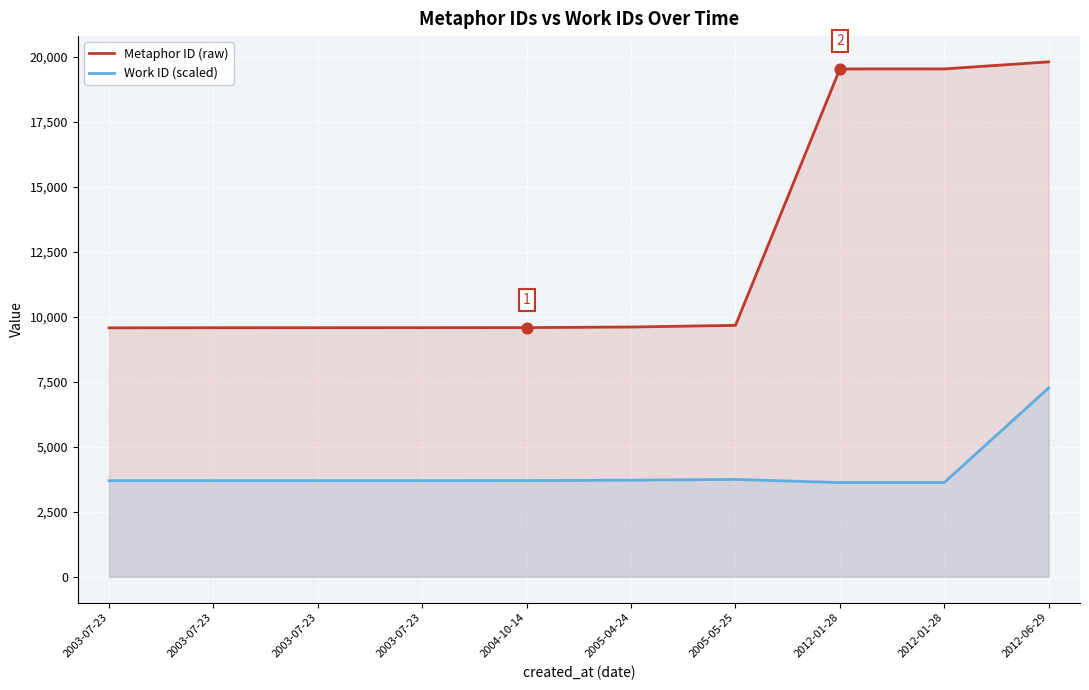

At which category is the sum across all series the highest?

2012-06-29